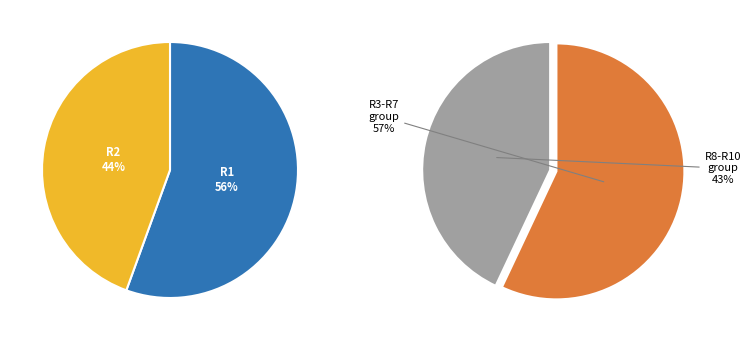

What percentage is NOT represented by R8?

89.8%